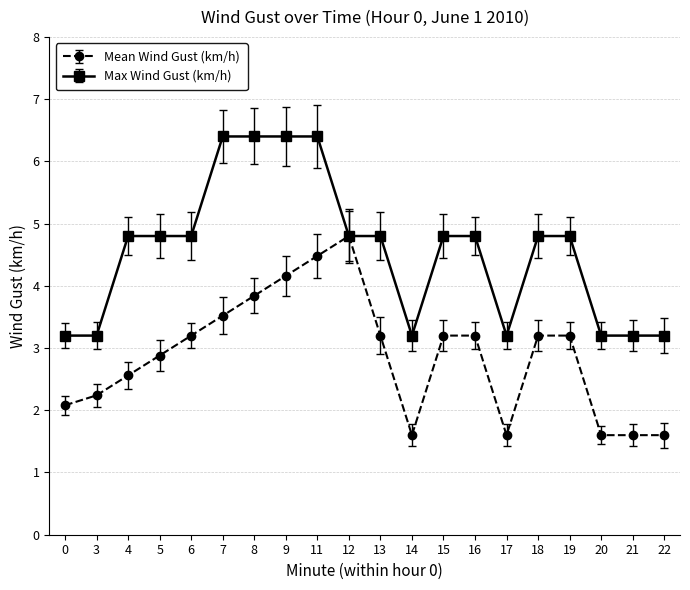

Rank the series at 7 from lowest to highest value.

Mean Wind Gust (km/h), Max Wind Gust (km/h)